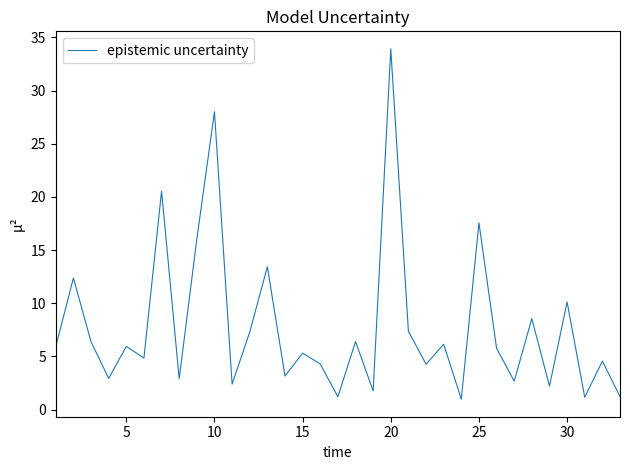

How many series are shown in this chart?

1